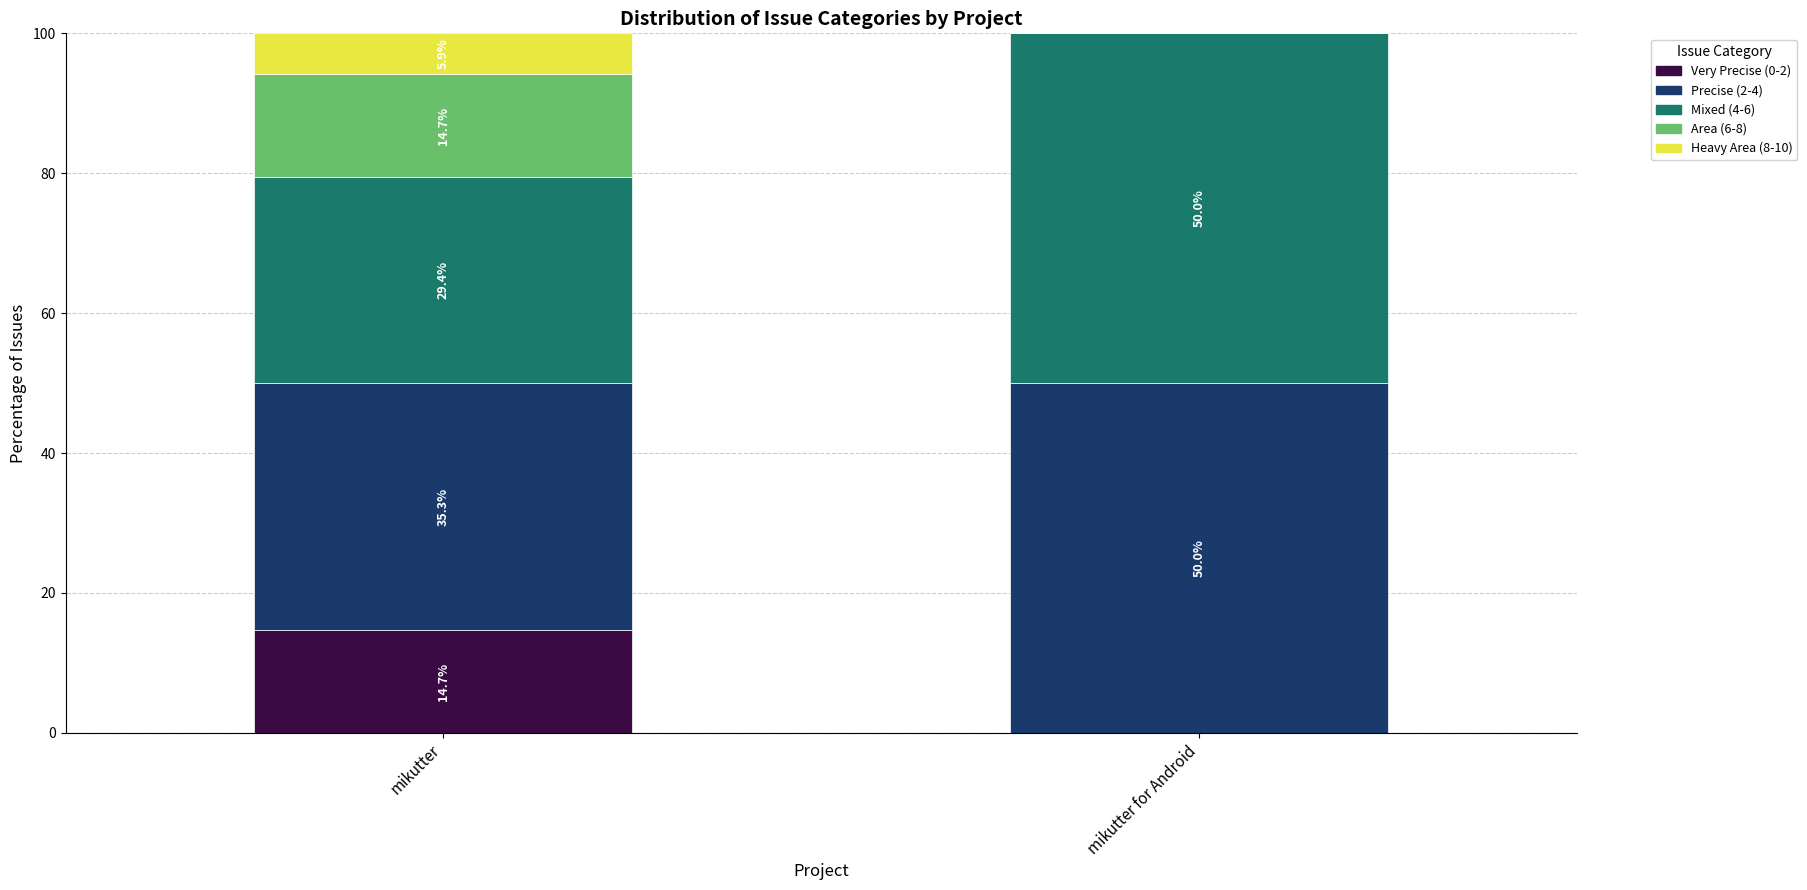

What are all the series names shown in the legend?

Very Precise (0-2), Precise (2-4), Mixed (4-6), Area (6-8), Heavy Area (8-10)